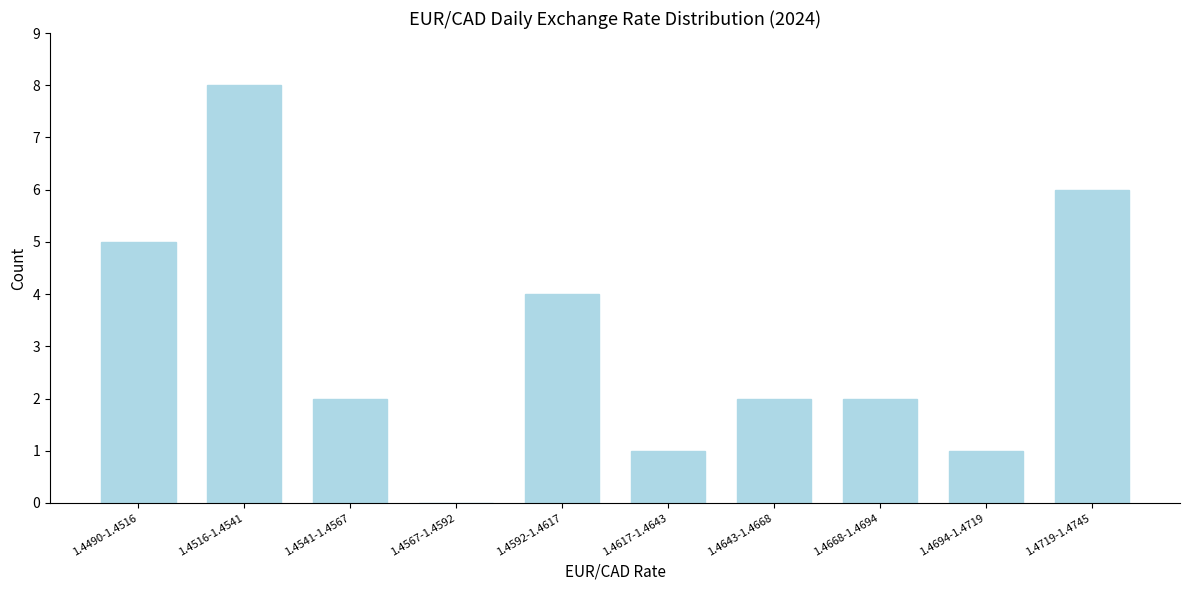

Reading left to right, extract all data points from this chart.

1.4490-1.4516=5	1.4516-1.4541=8	1.4541-1.4567=2	1.4567-1.4592=0	1.4592-1.4617=4	1.4617-1.4643=1	1.4643-1.4668=2	1.4668-1.4694=2	1.4694-1.4719=1	1.4719-1.4745=6